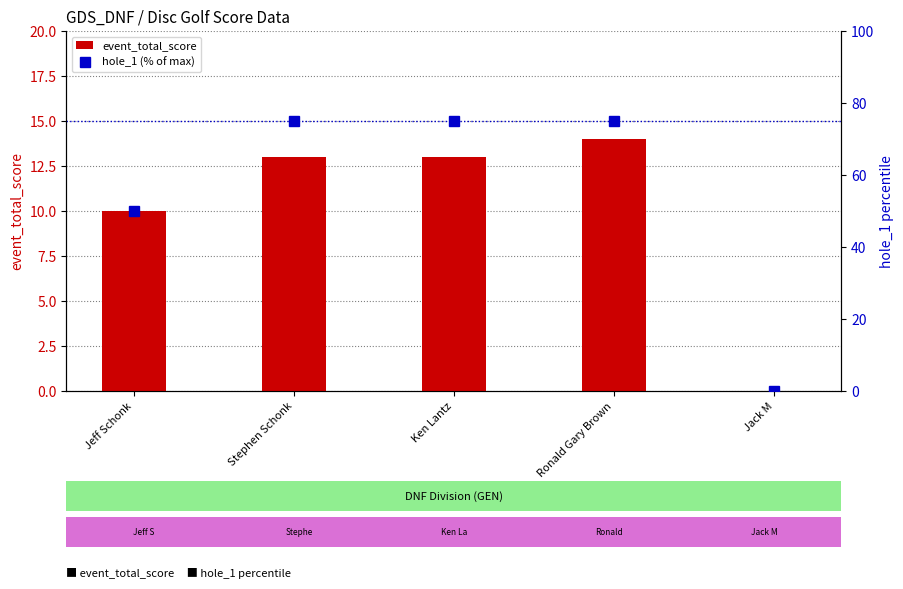

Which category has the lowest value across all series?

Jack M